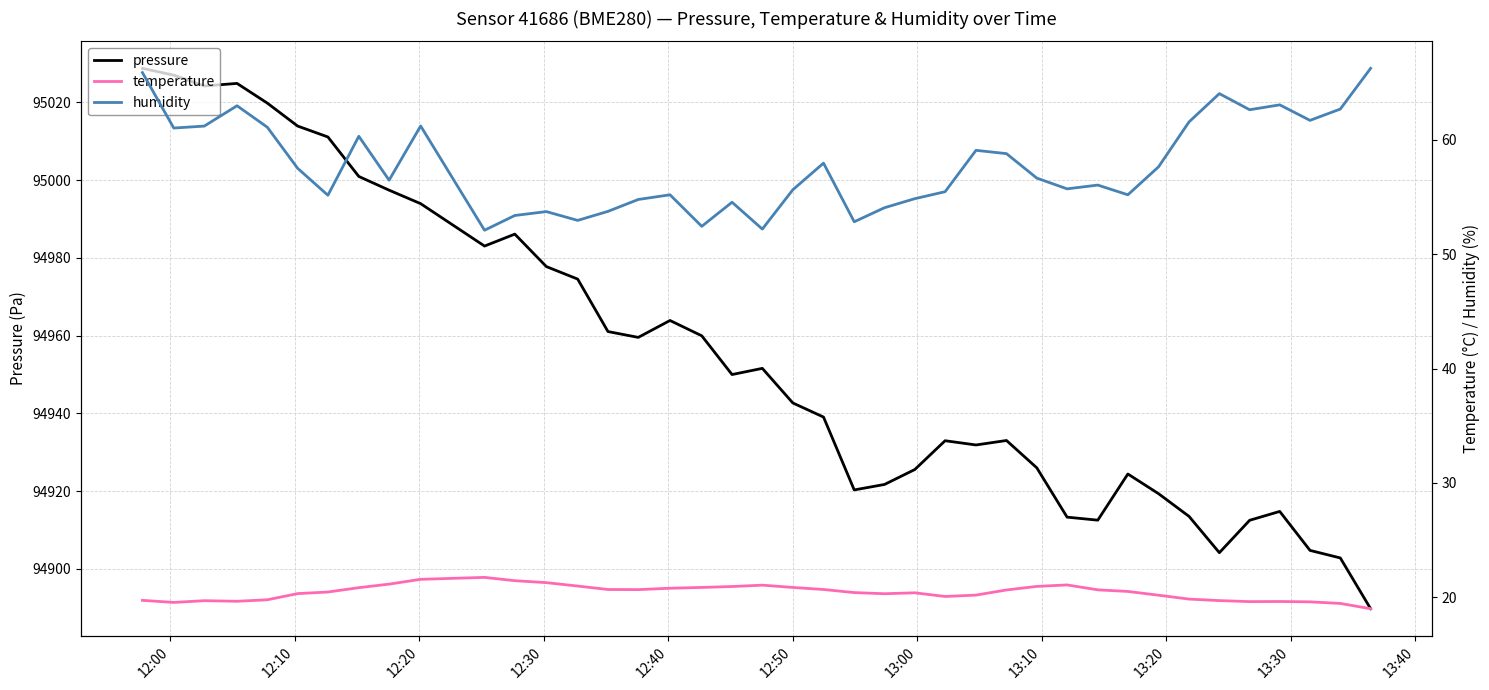

How many values in the temperature series exceed 20?

28